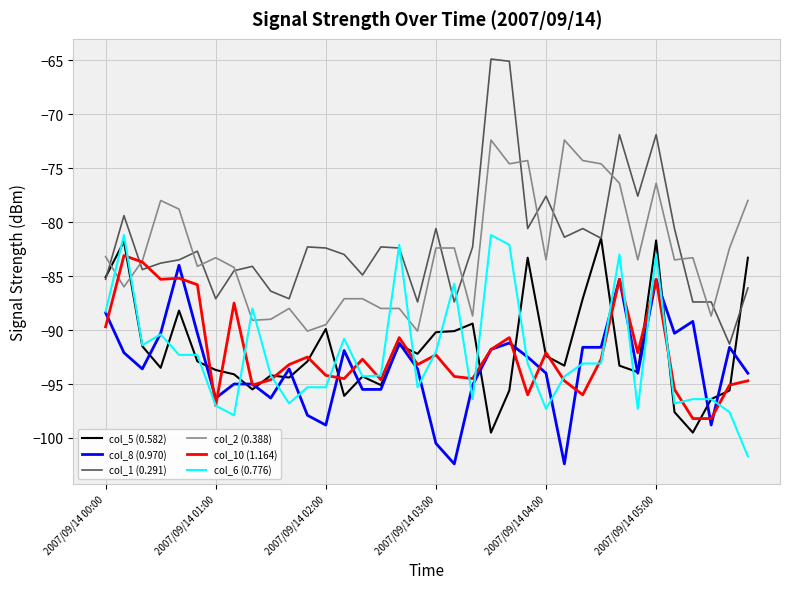

What is the maximum value for col_8 (0.970)?

-84.0